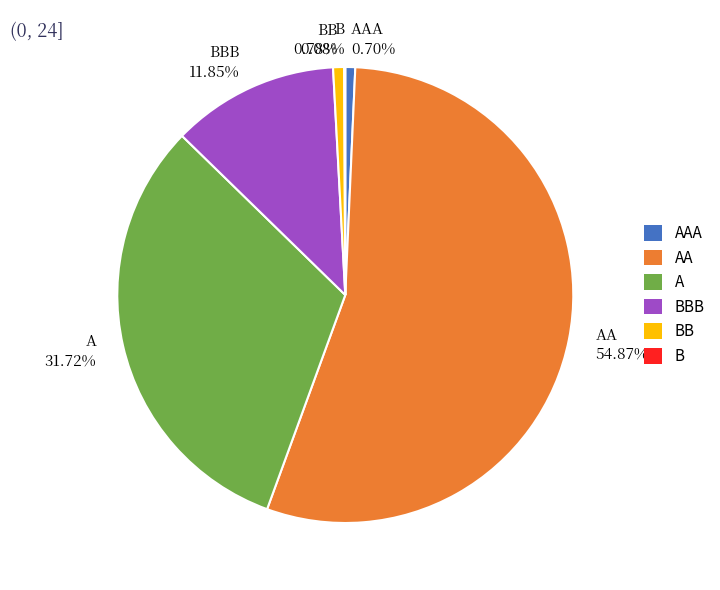

Is the sum of BB 0.78% and A 31.72% greater than half?

No